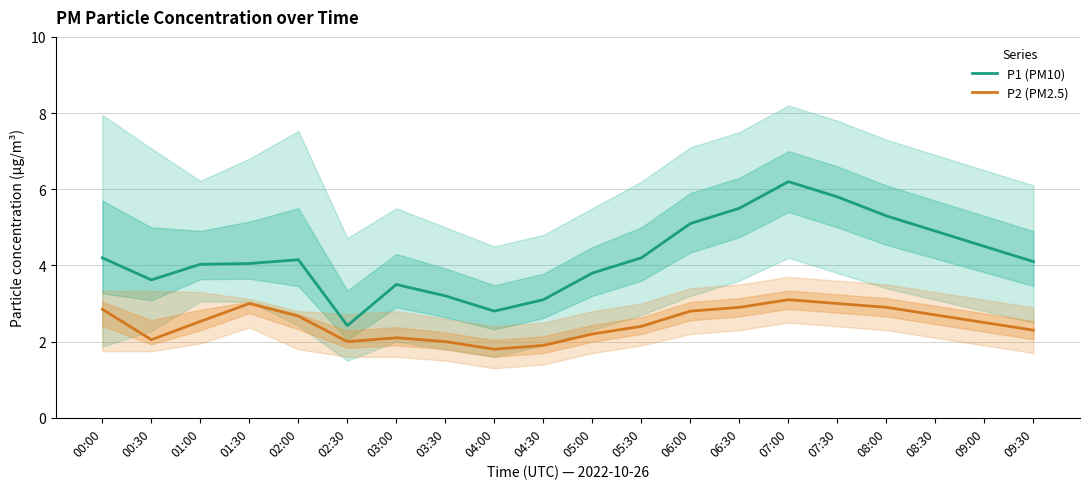

Is this an area chart (filled region under the line)?

No